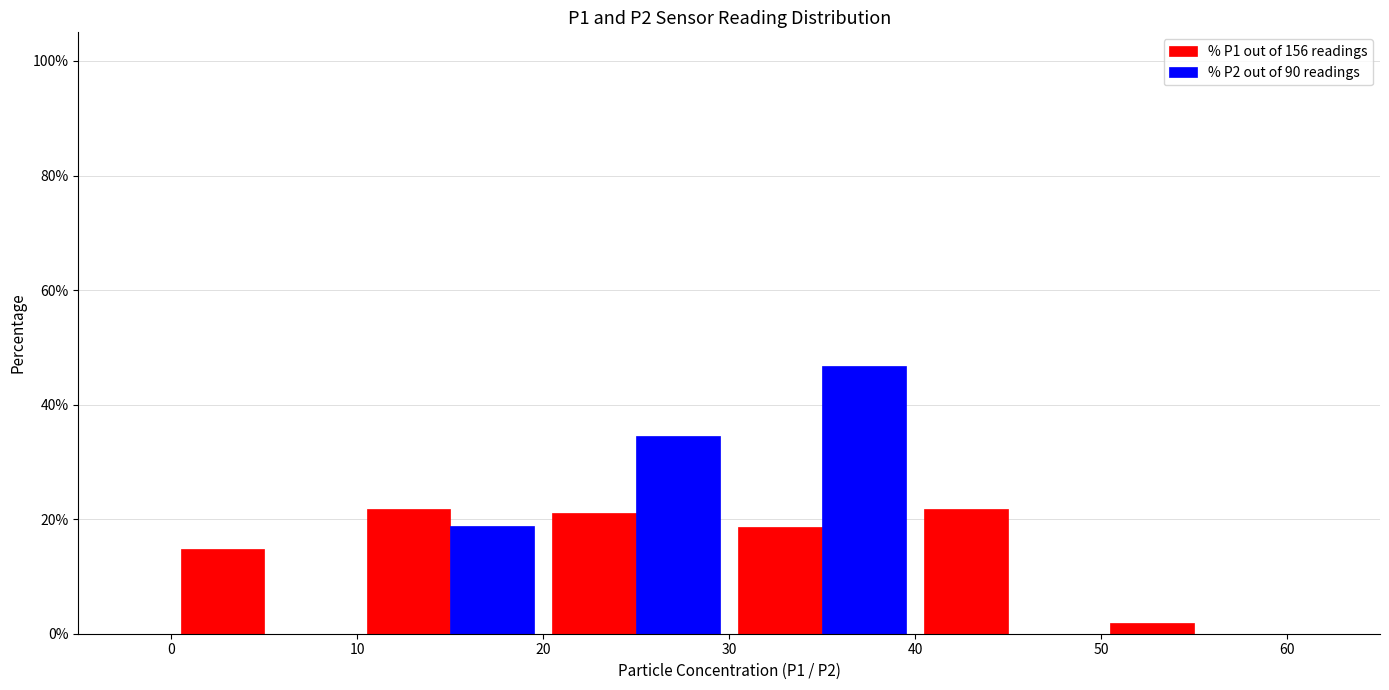

What is the height of the % P1 out of 156 readings bar covering 0 to 10 on the x-axis? The values are not printed on the chart, so give them approximately, as read against the axis.

14